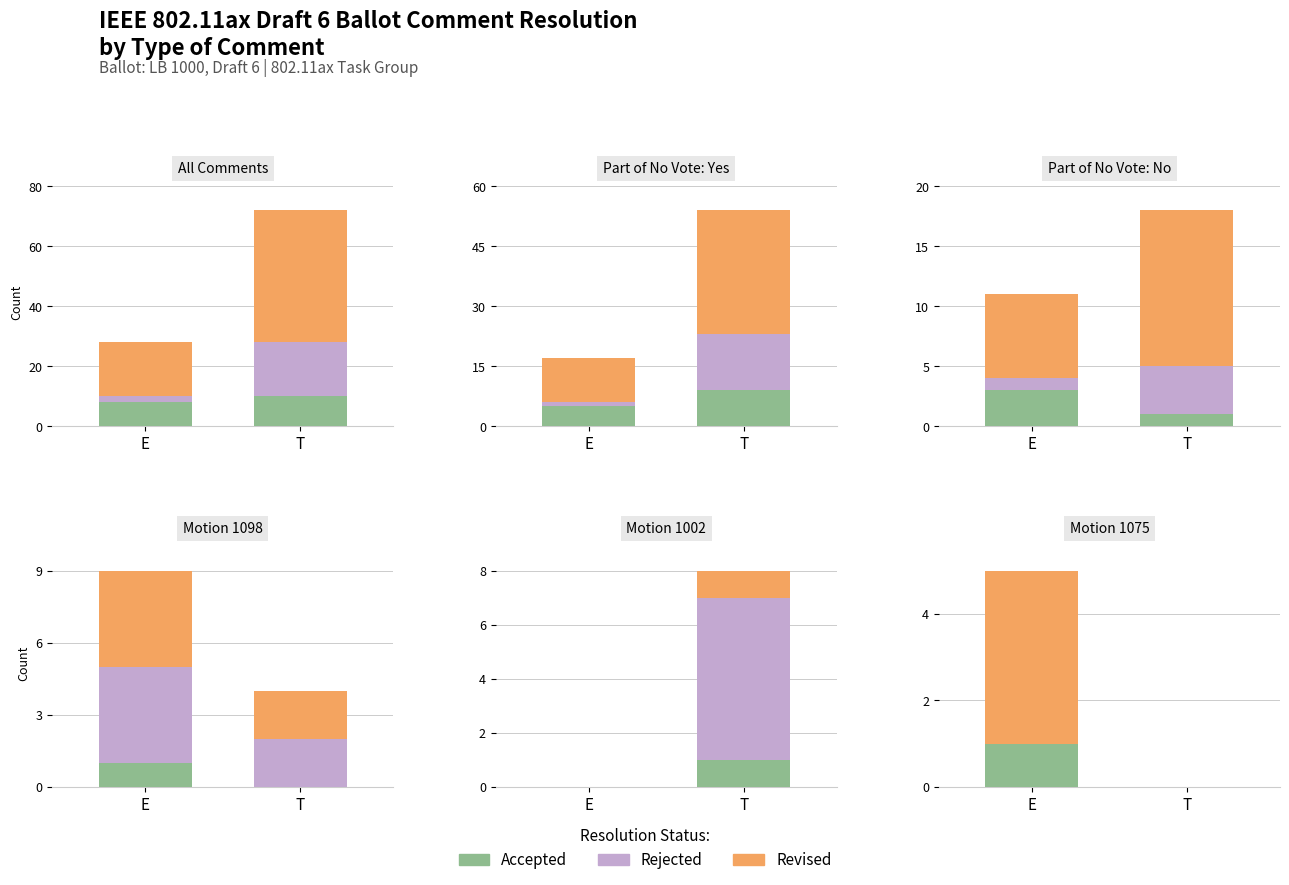

At which category is the sum across all series the highest?

E